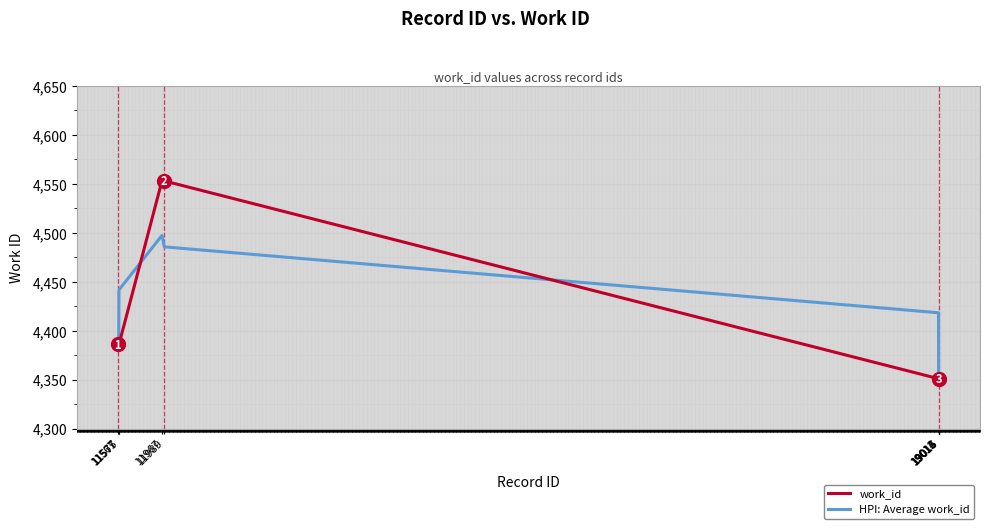

Rank the series by their maximum value, from lowest to highest.

HPI: Average work_id, work_id